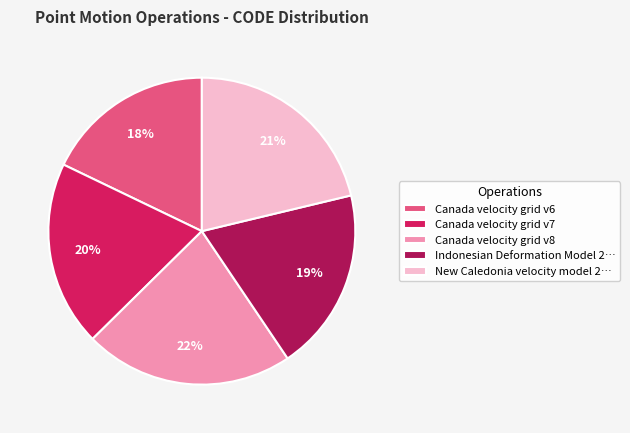

Is there any slice that represents more than half of the pie?

No